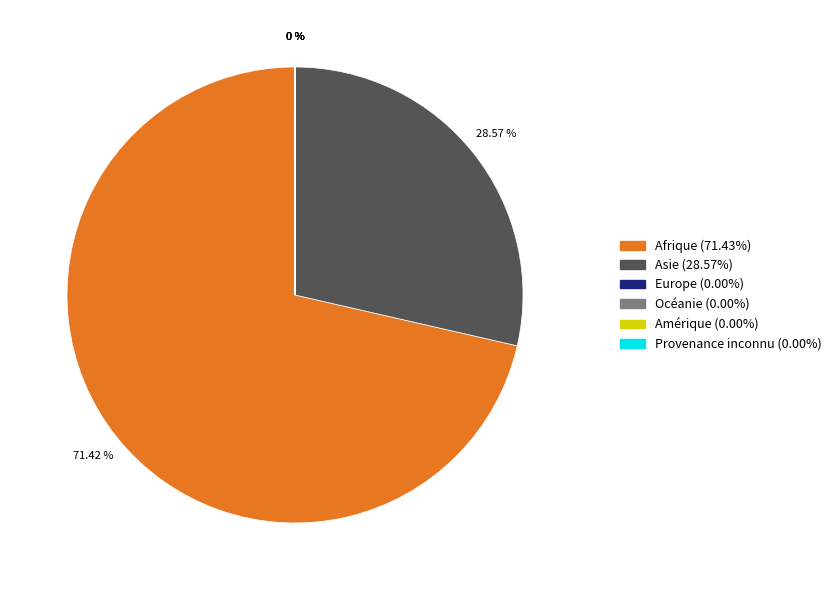

True or false: Asie accounts for 19% of the total.

False